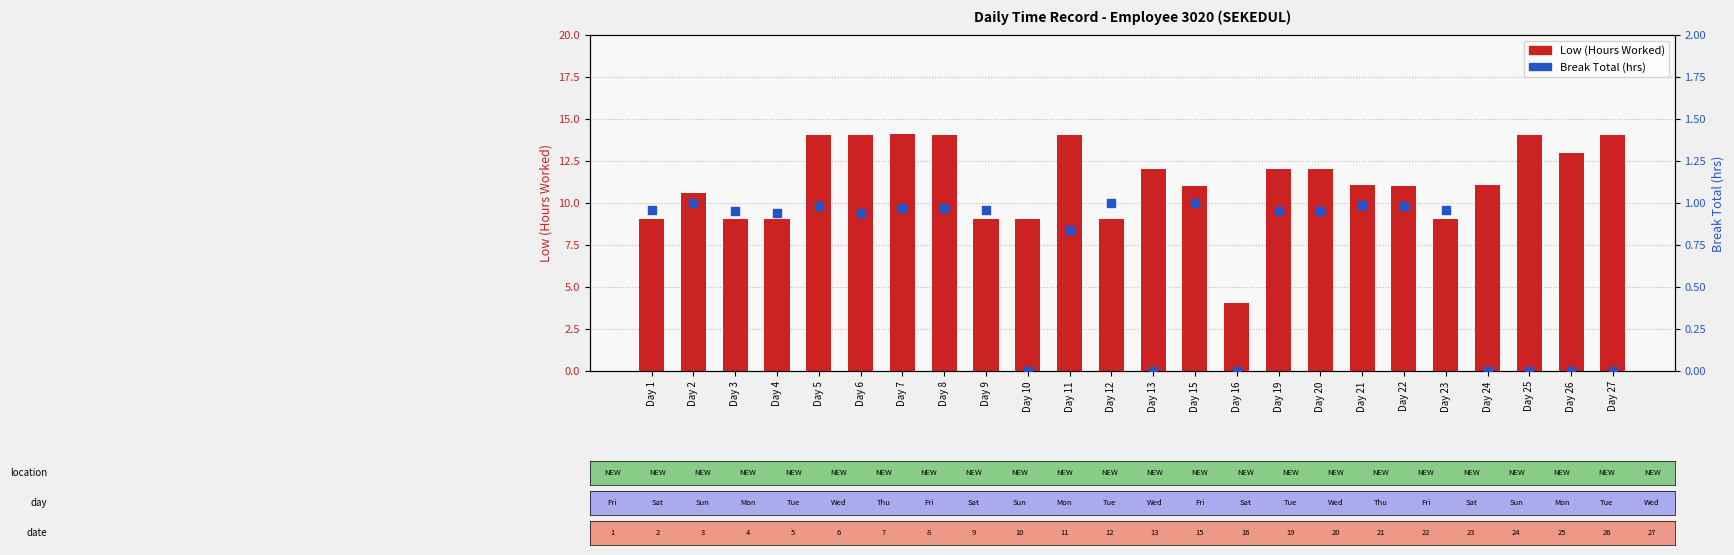

Which series has the widest spread of Y values?

Low (Hours)